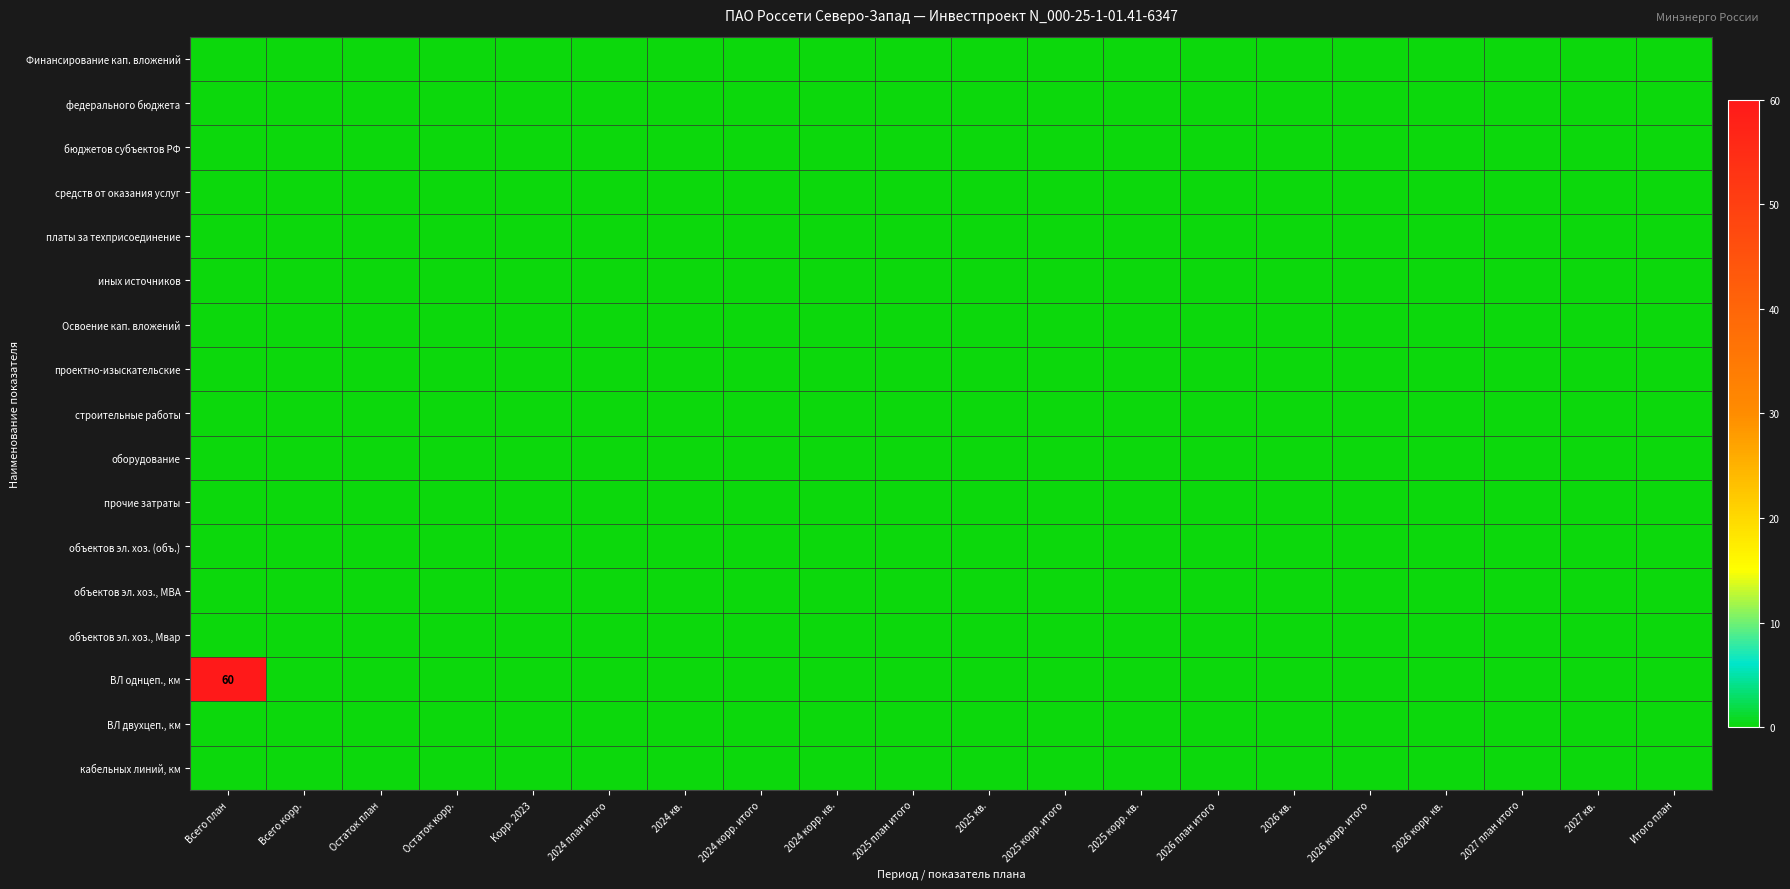

Which series has the widest spread of values?

ВЛ однцеп., км